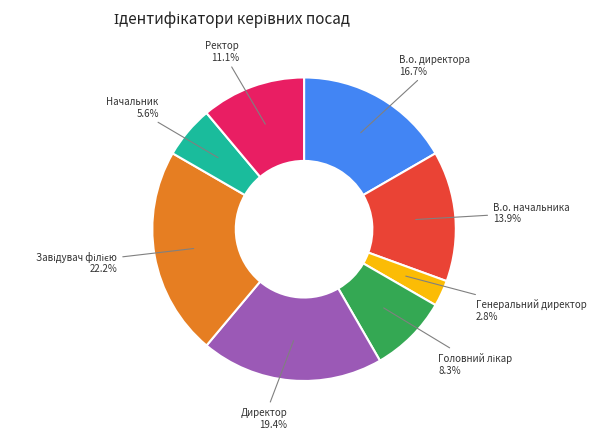

How many segments does this pie chart have?

8